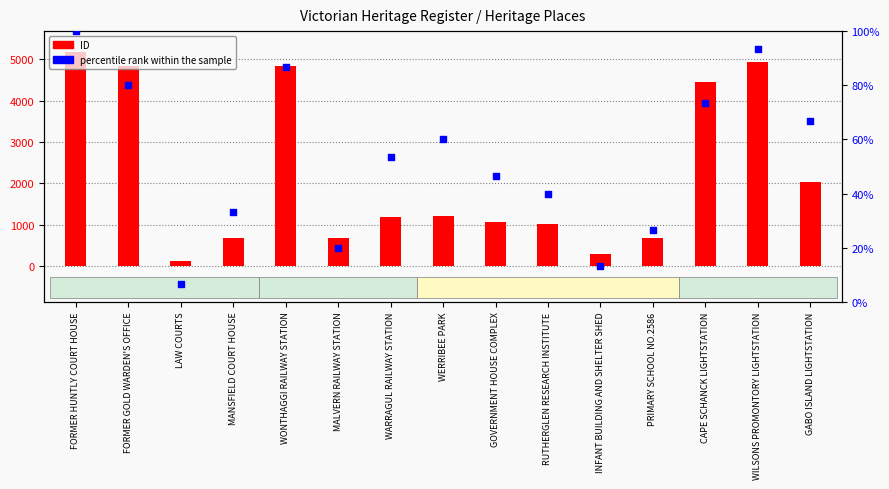

Which series contains the highest Y value?

ID